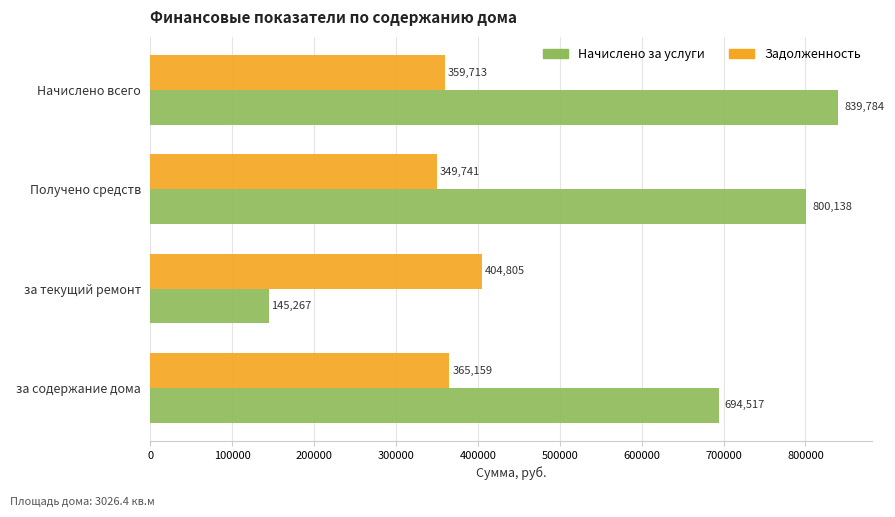

The value of Задолженность at за содержание дома is 601304.5. True or false?

False